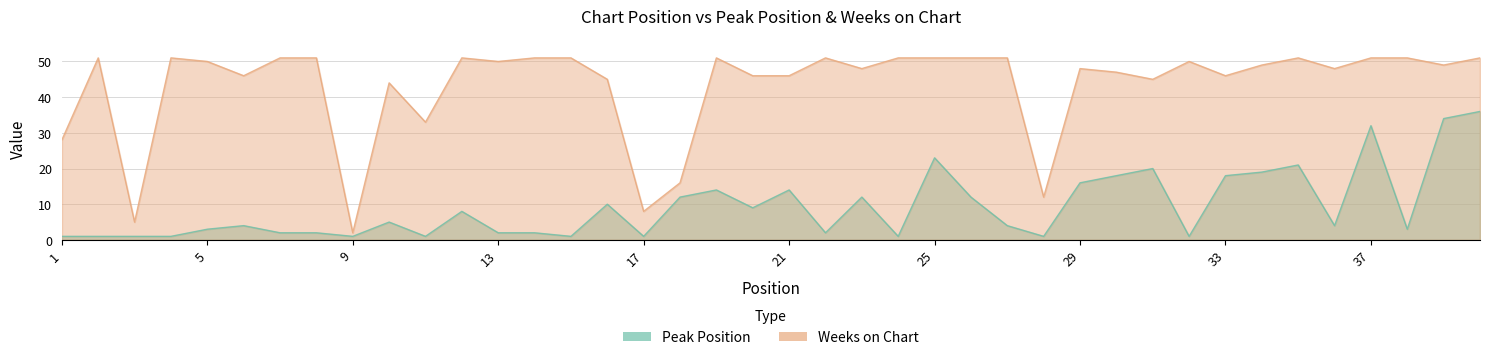

What is the value of the Weeks on Chart point at the 39th from the left?

49